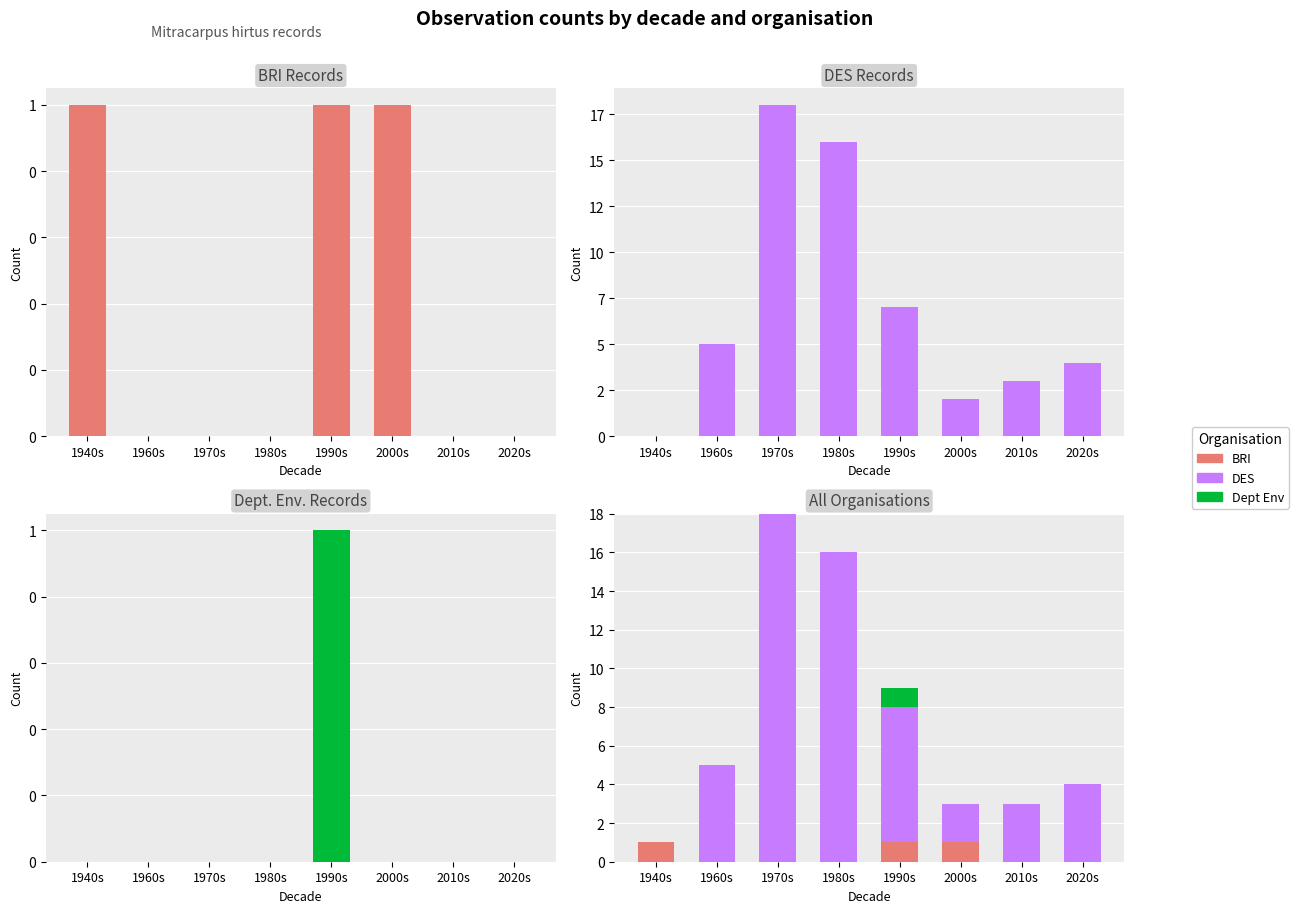

At 1960s, list the series in order from largest to smallest.

DES, BRI, Dept Env